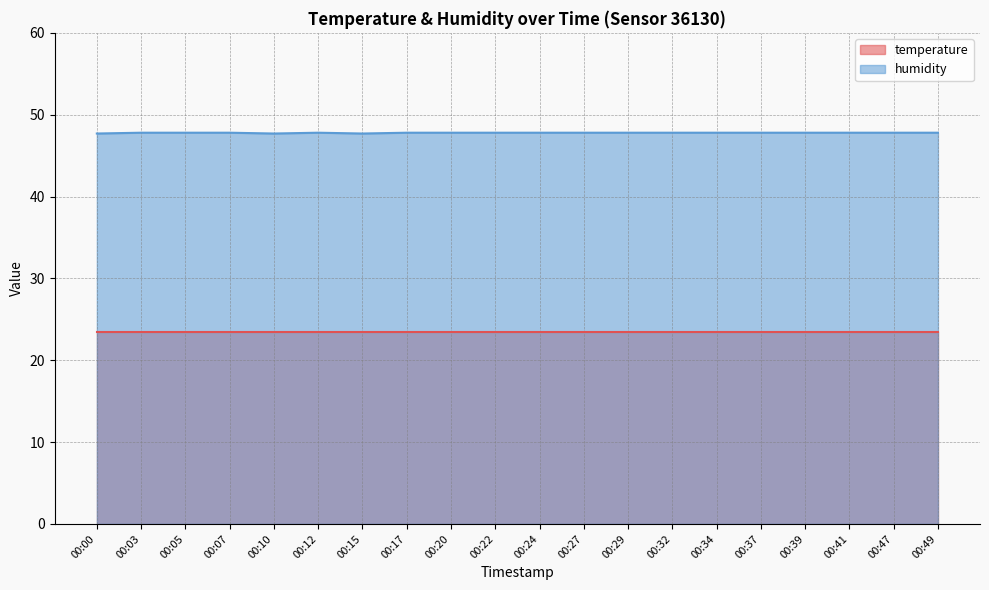

What is the ratio of the value at 00:12 to the value at 00:34?

1.0